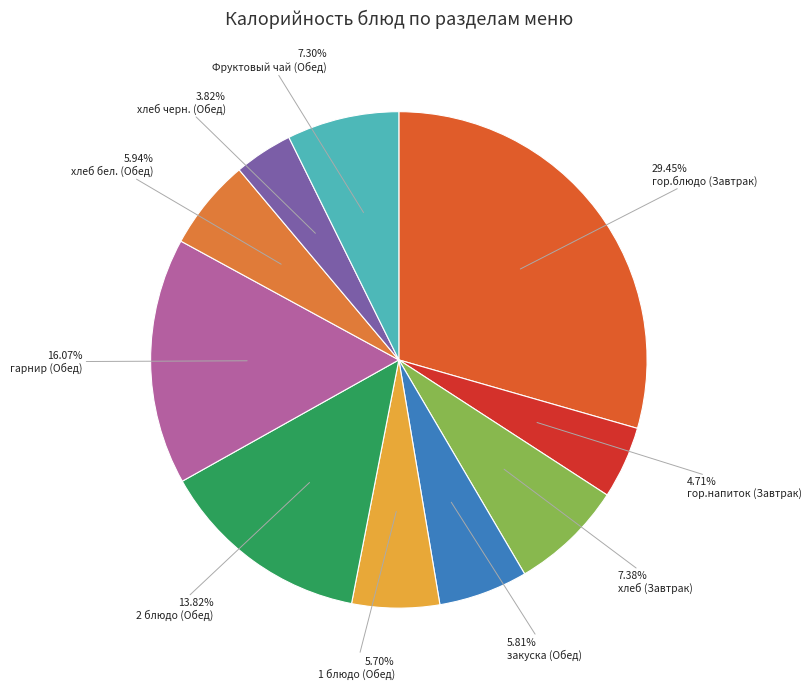

To the nearest percent, what percentage of the pie is хлеб черн. (Обед)?

4%